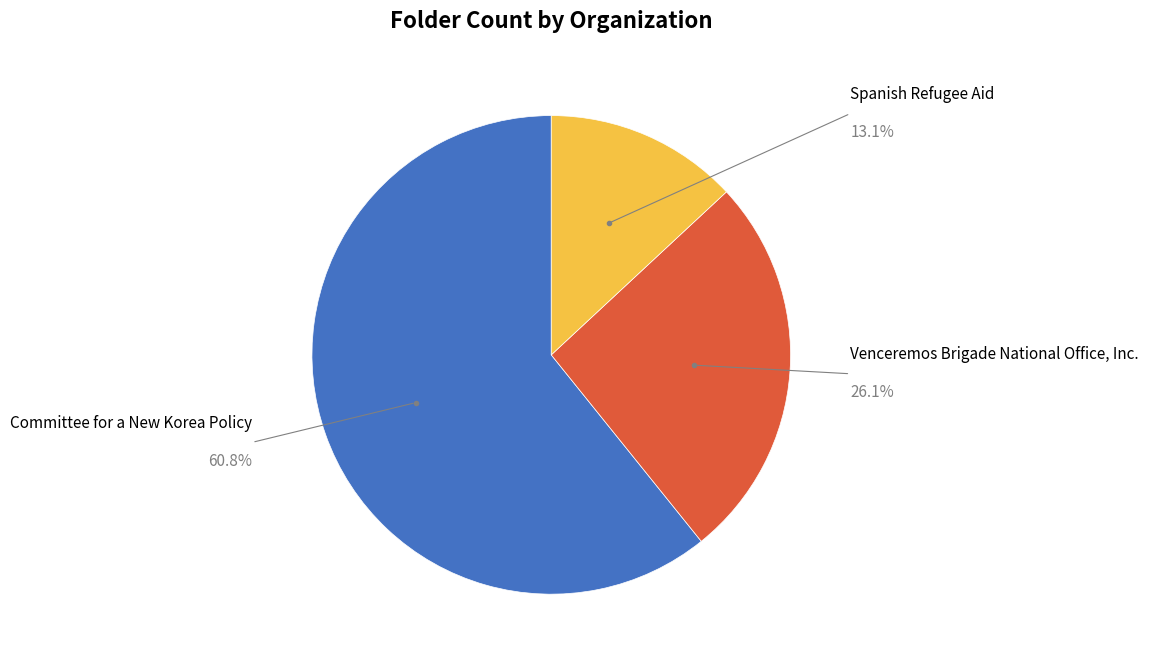

Is there a majority slice in this chart?

Yes